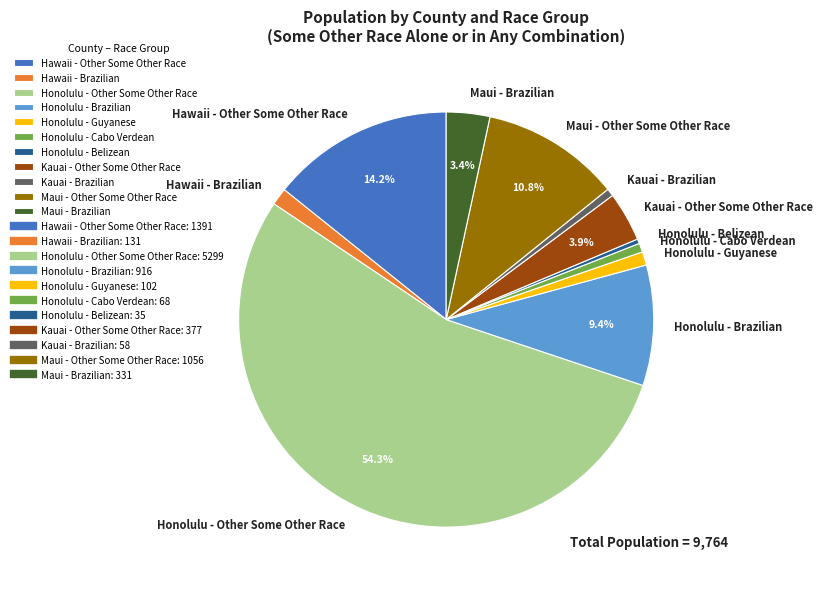

Between Honolulu - Guyanese and Honolulu - Brazilian, which is larger?

Honolulu - Brazilian